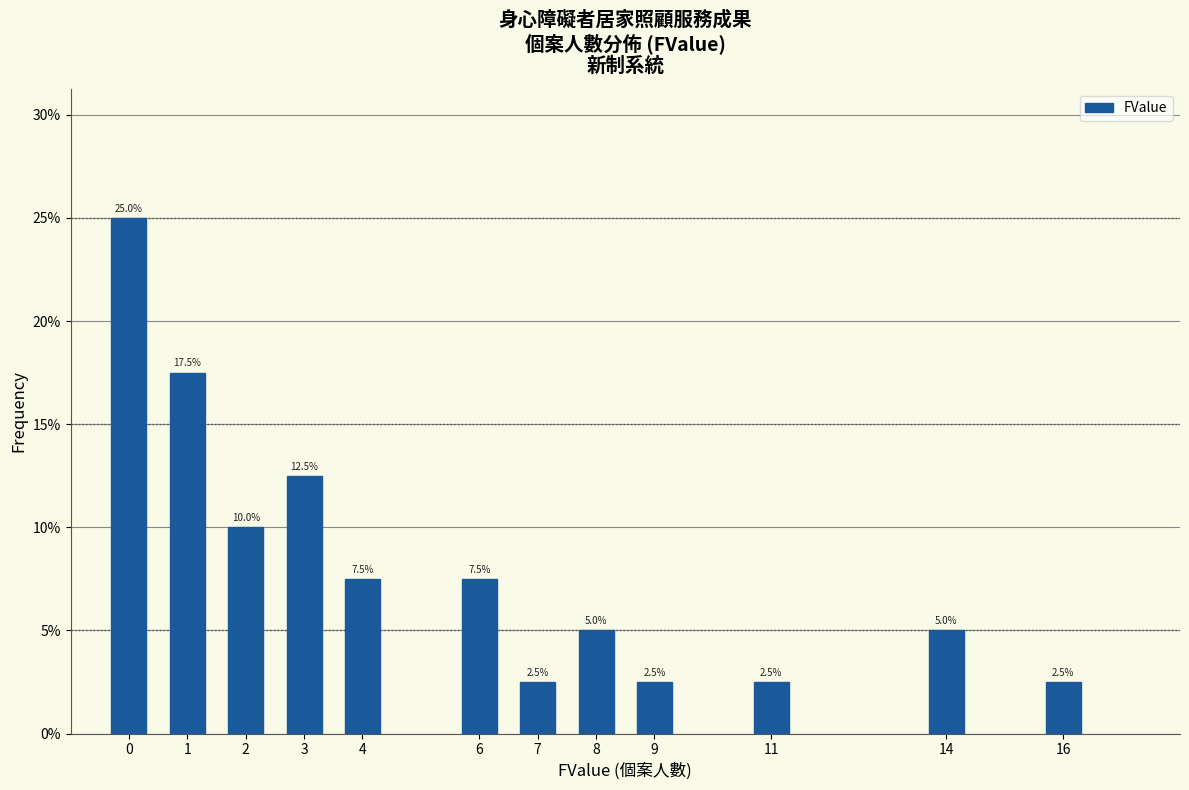

Are the bars horizontal?

No